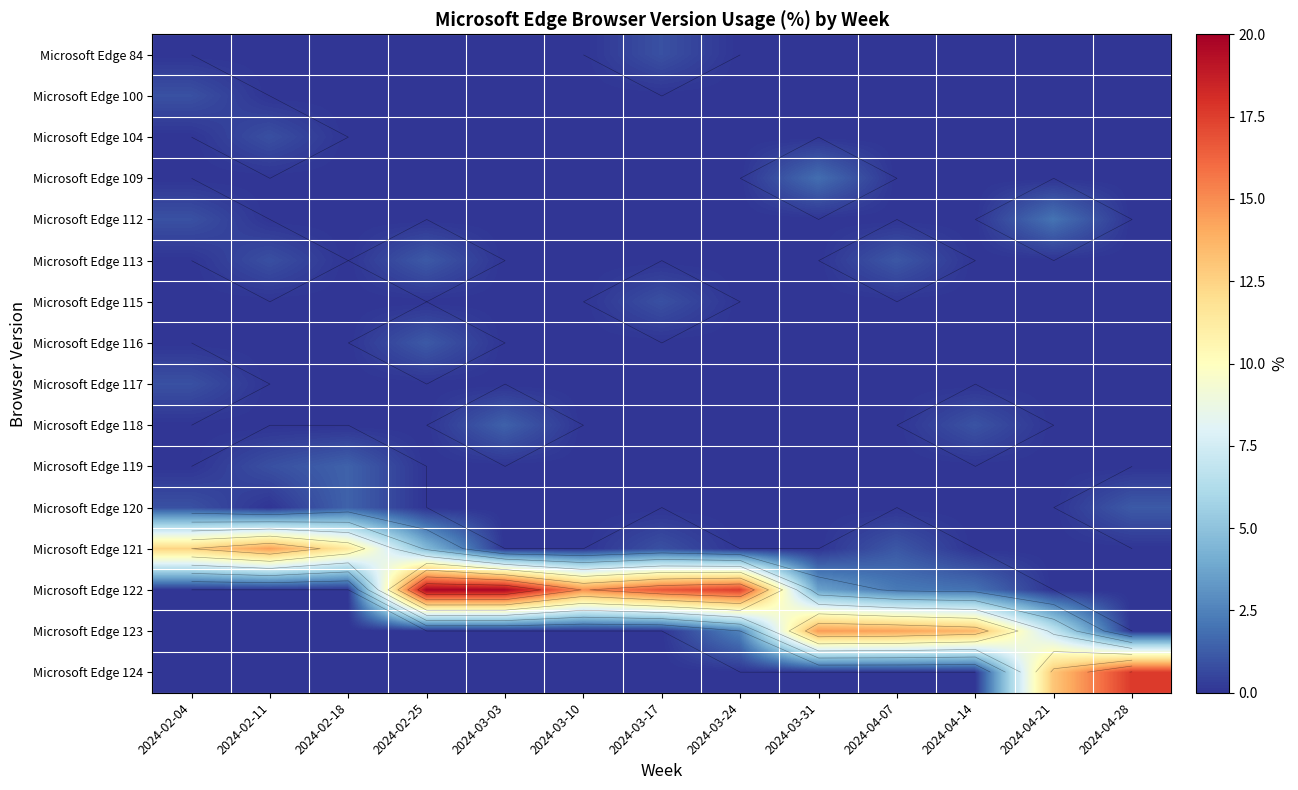

True or false: Microsoft Edge 100 has a value of -0.6 at 2024-04-07.

False